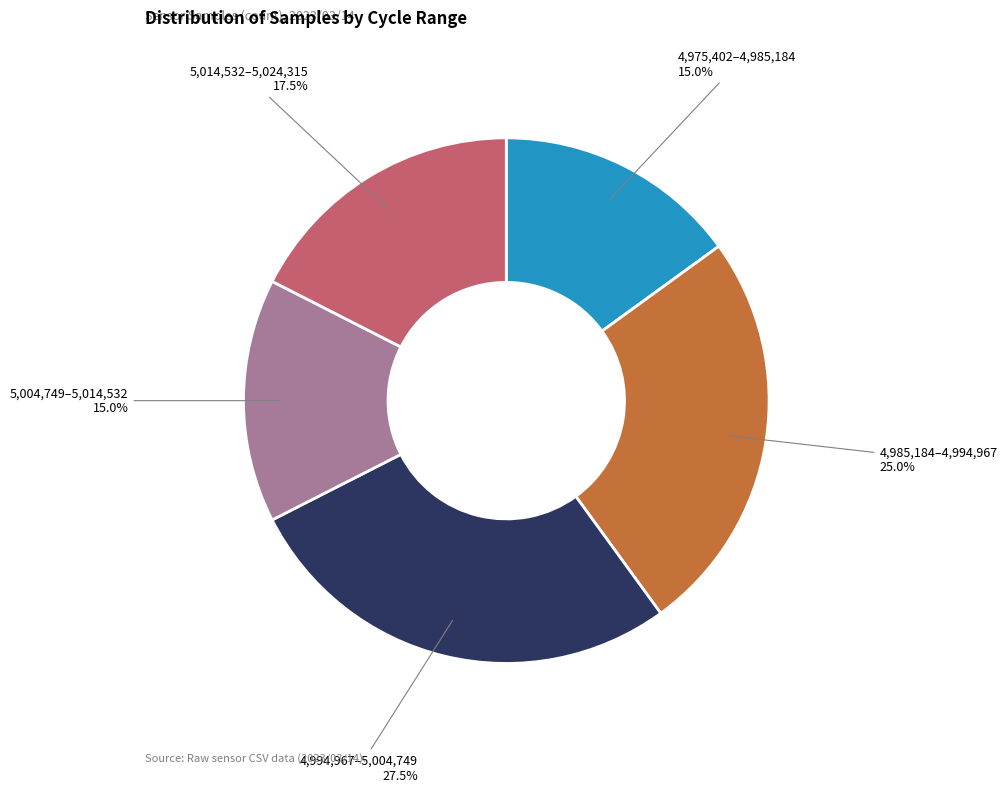

What percentage do 4,985,184–4,994,967 and 4,975,402–4,985,184 together represent?

40.0%